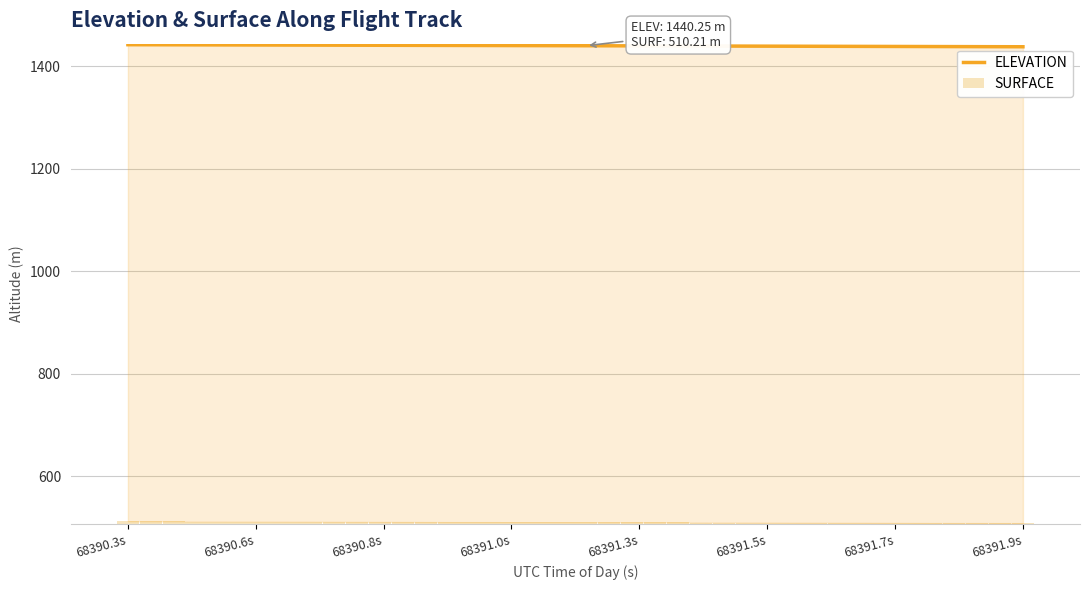

What is the difference between the maximum and minimum values in the SURFACE series?

3.4